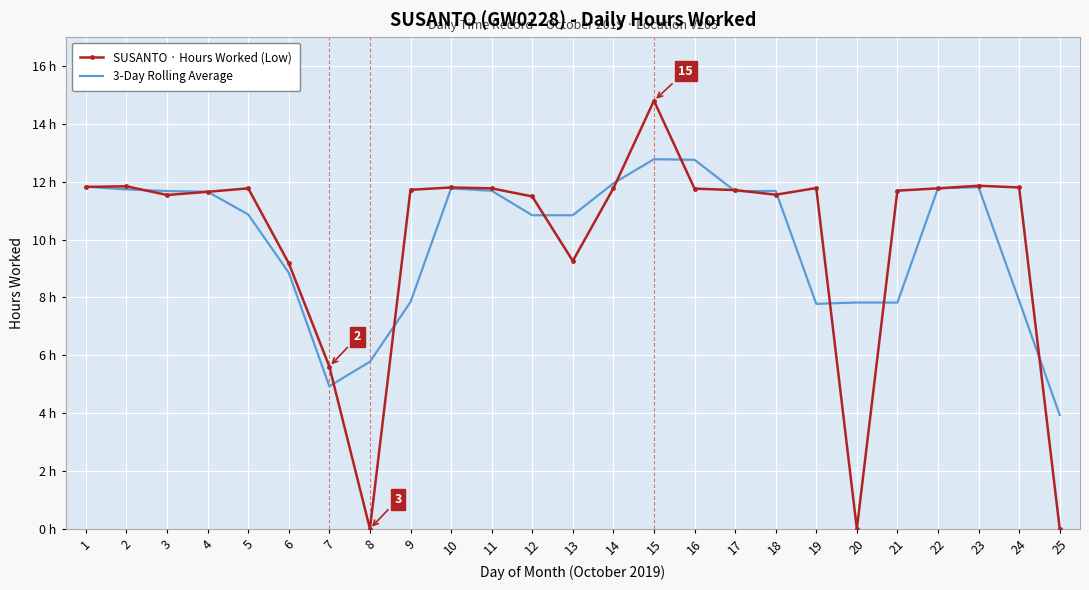

Which series has the widest spread of values?

SUSANTO · Hours Worked (Low)